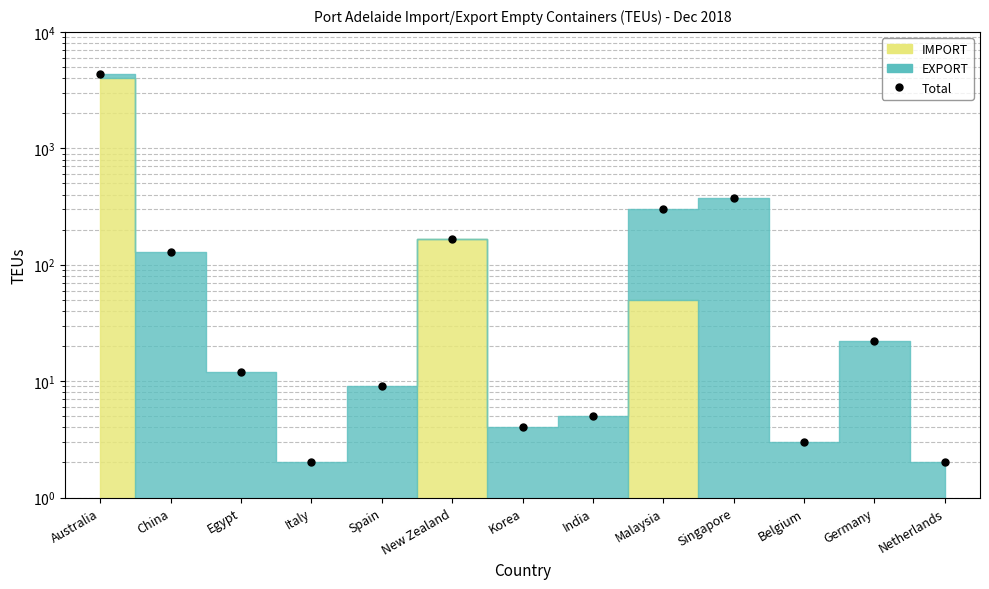

At which category does the chart reach its minimum across all series?

Italy